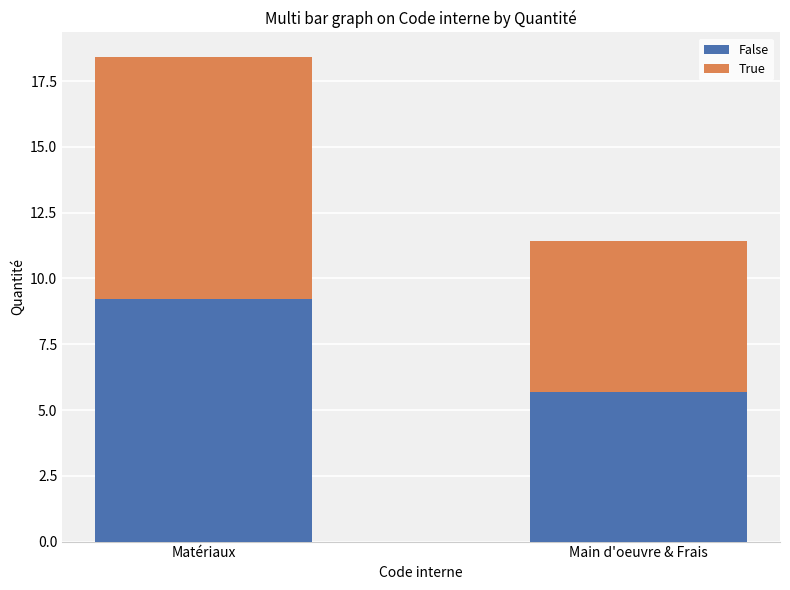

Reading left to right, transcribe the values for False.

9.2	5.7